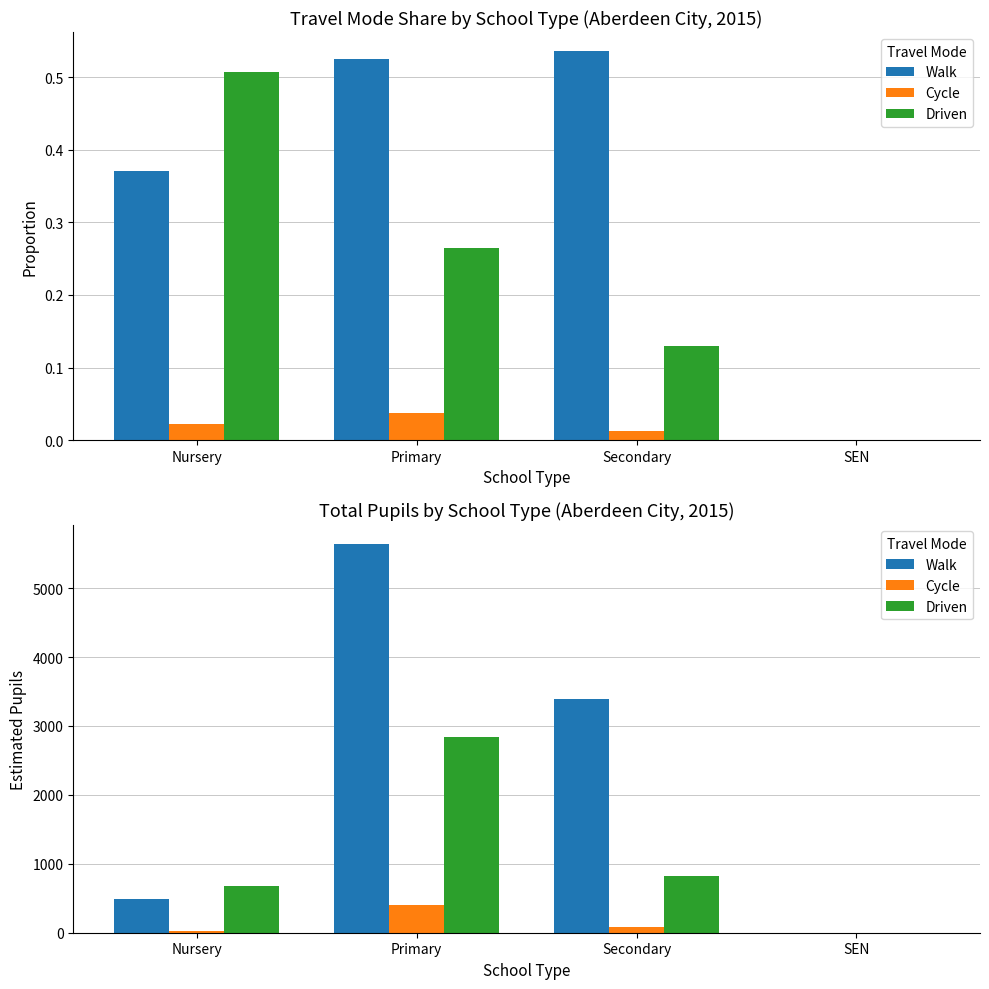

Is it true that Driven equals 0.0 at SEN?

True